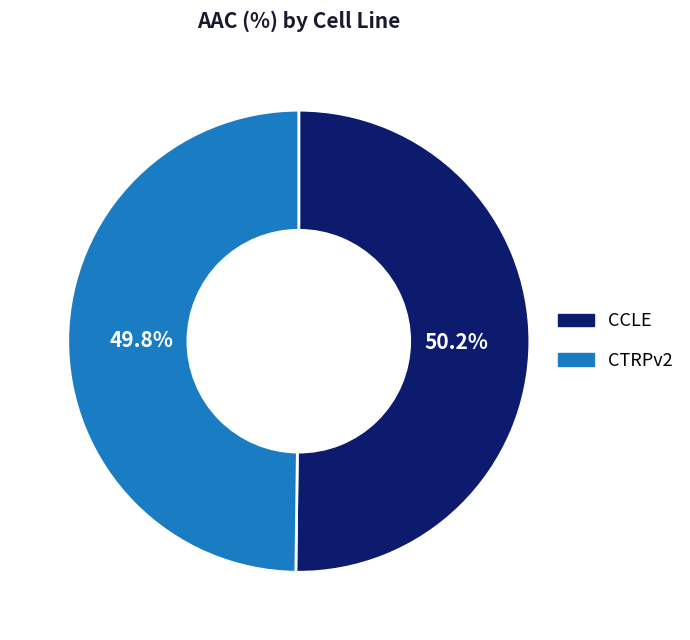

Is there a majority slice in this chart?

Yes